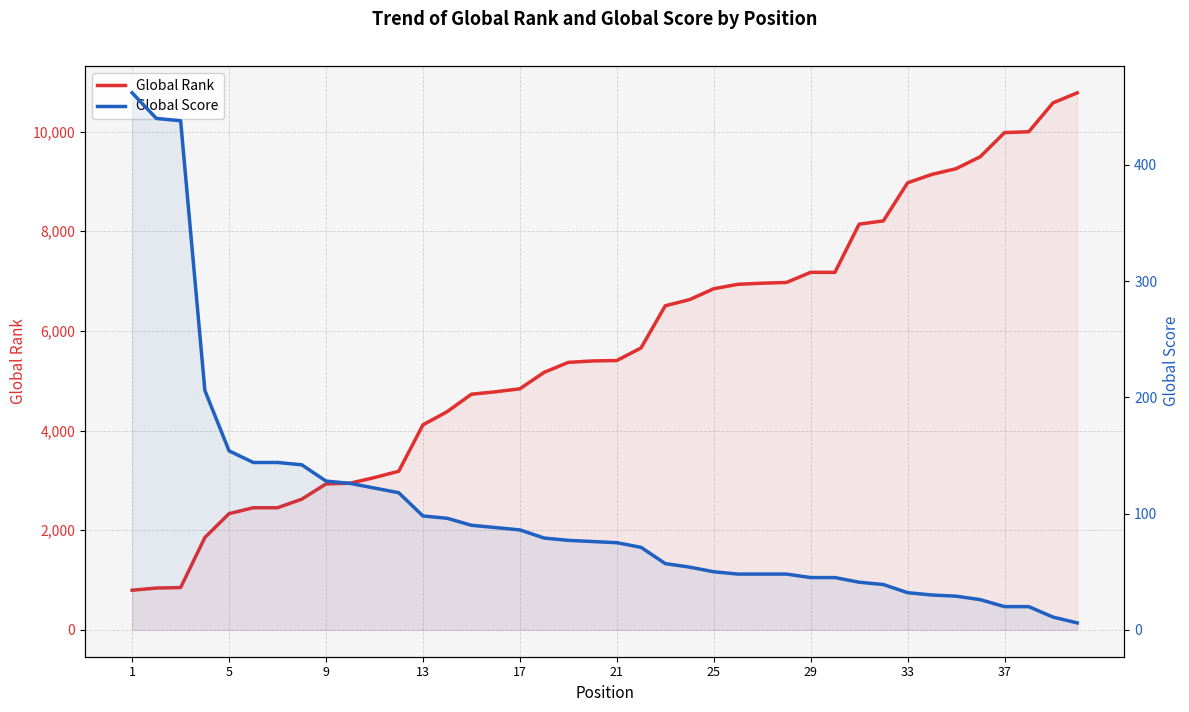

True or false: Global Rank and Global Score intersect in this chart.

False